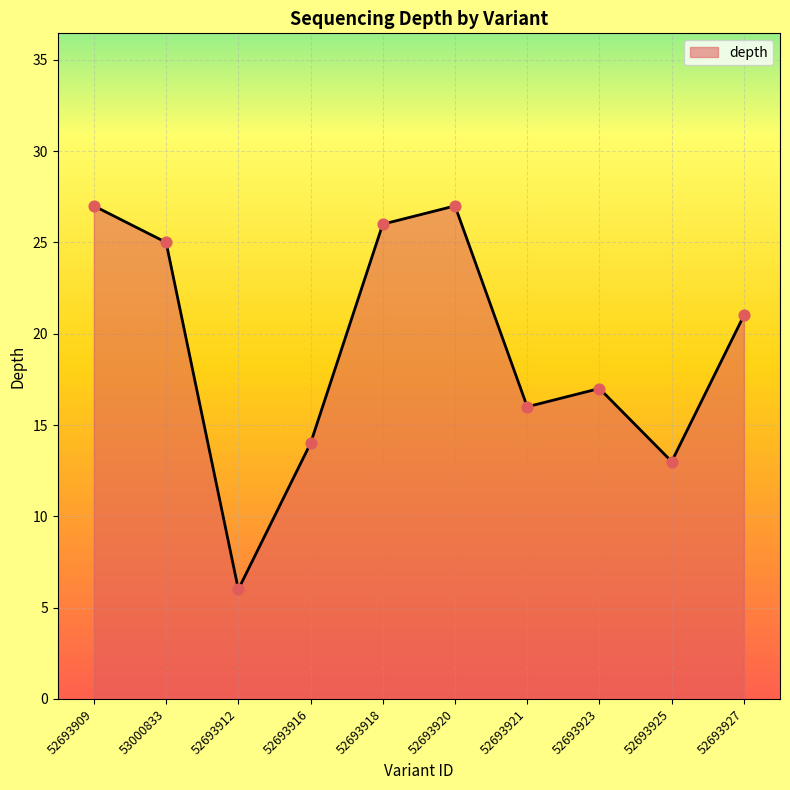

What is the ratio of the value at 52693916 to the value at 52693925?

1.1